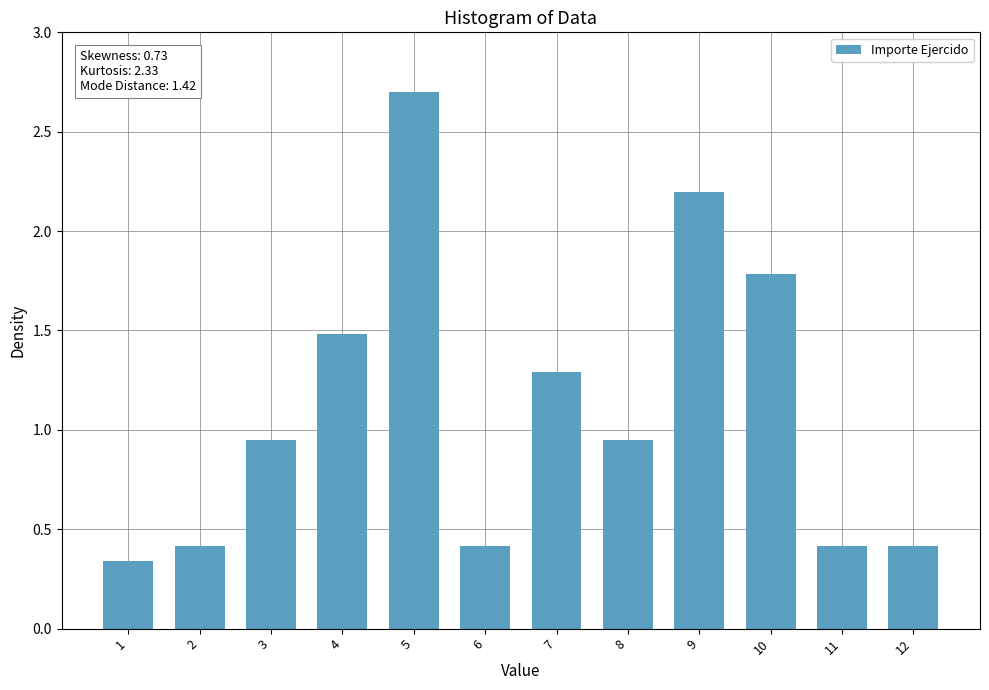

What is the value of the 10th bar from the left?

1.8